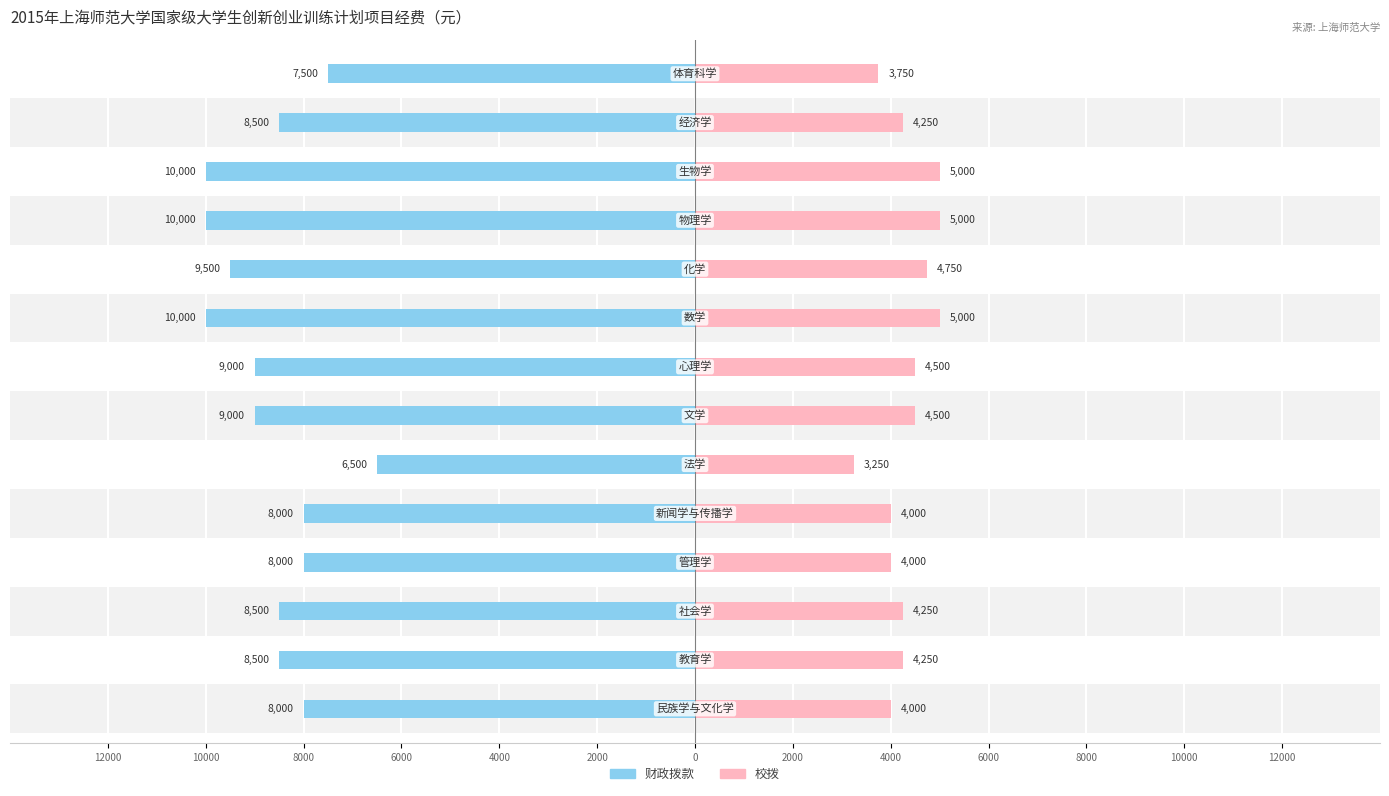

Count the 校拨 values in the range 4000 to 4750.

9